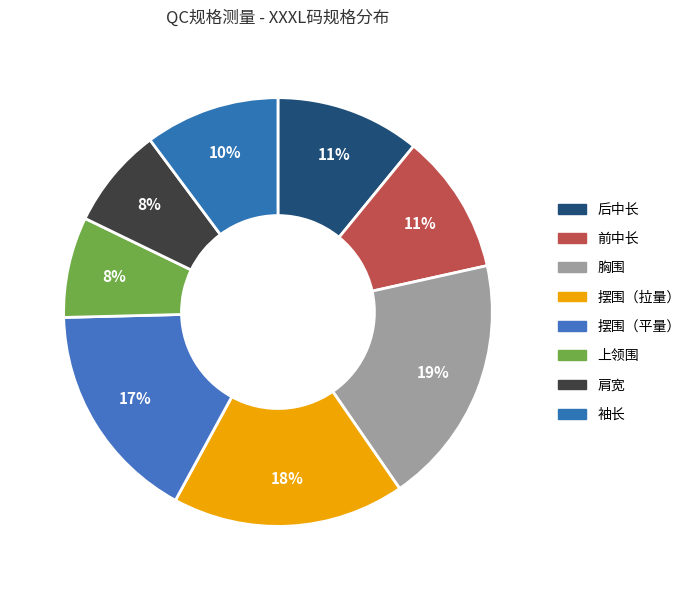

How many slices are in this pie chart?

8